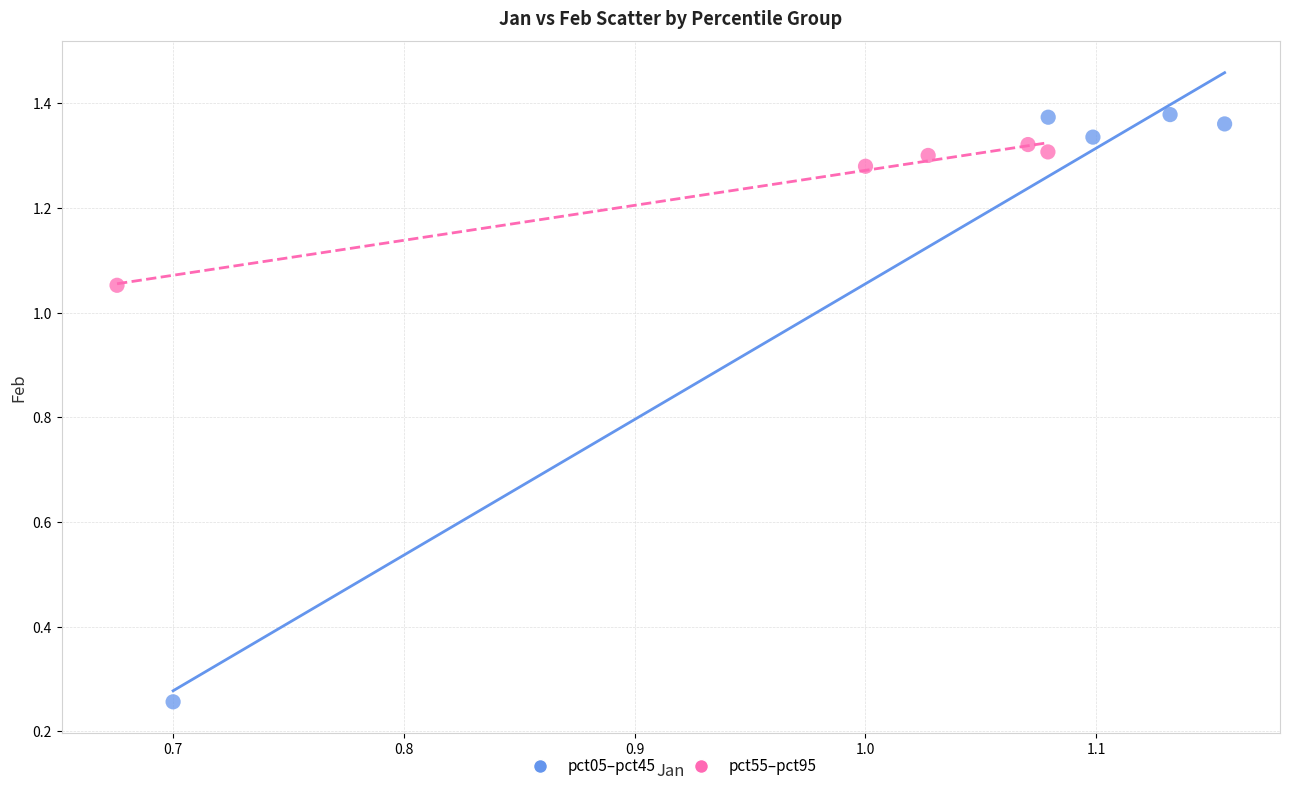

Which series reaches the minimum Y coordinate?

pct05–pct45